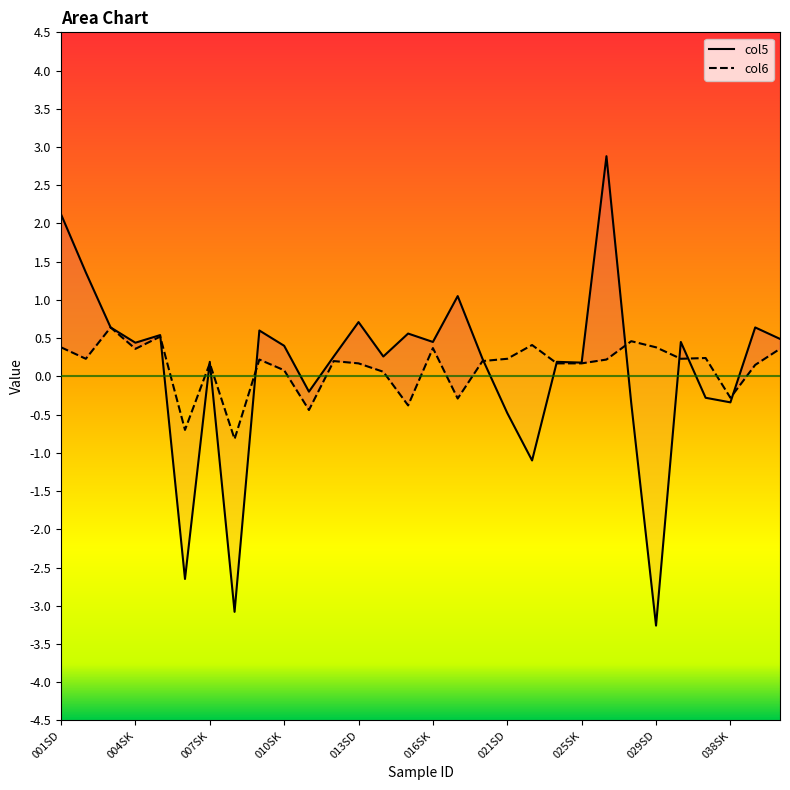

At how many categories does at least one series exceed 0?

26